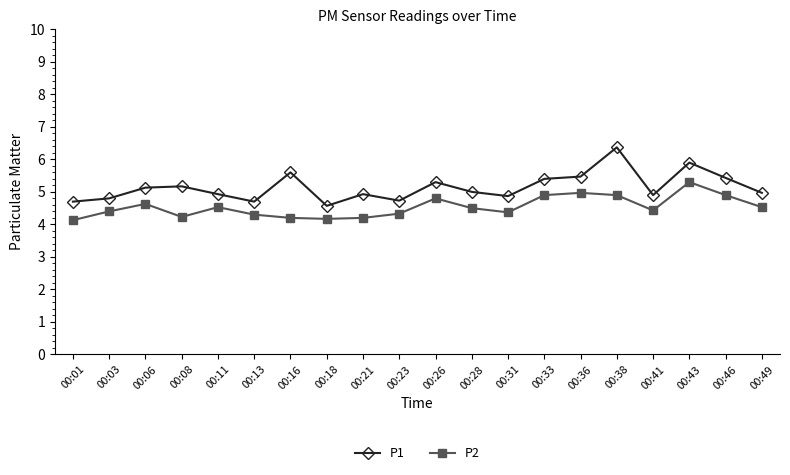

What is the difference between the maximum and minimum values in the P2 series?

1.2